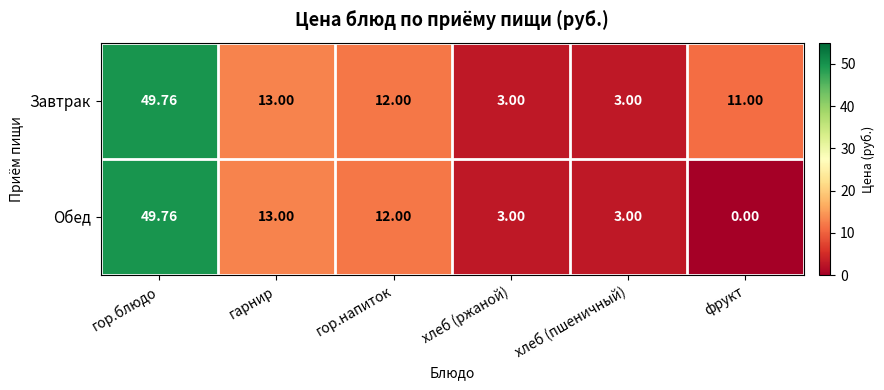

List the series in order of their overall mean, highest first.

Завтрак, Обед